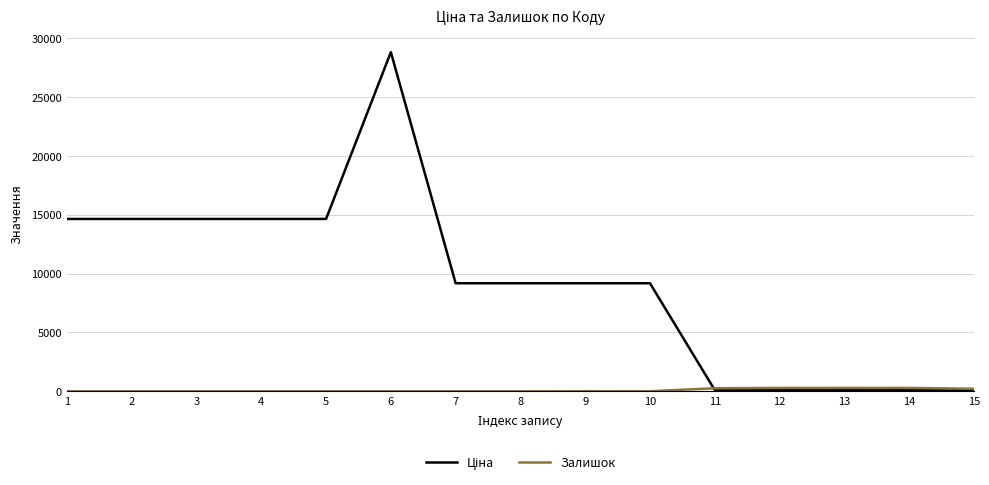

What is the total value across all series at 7?

9185.1